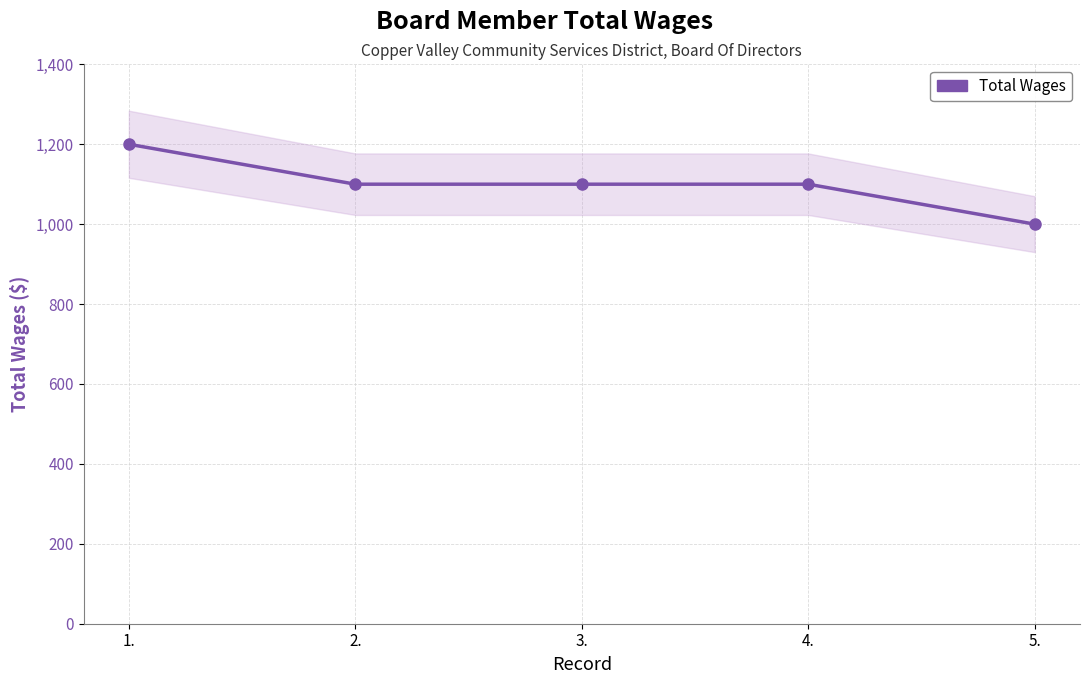

List the labels in order of value, largest first.

1., 2., 3., 4., 5.